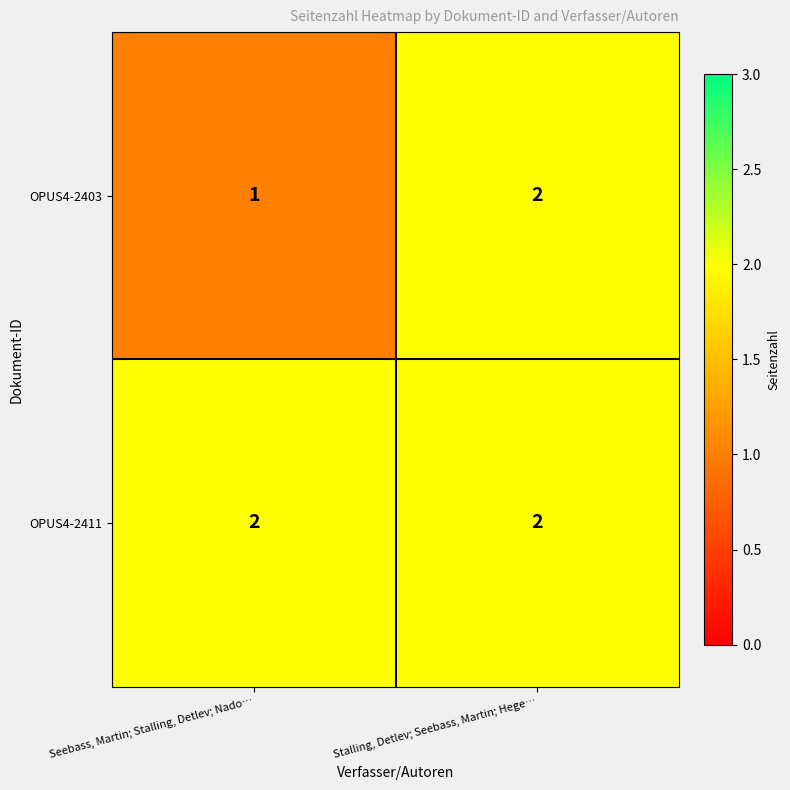

Between Seebass, Martin; Stalling, Detlev; Nado… and Stalling, Detlev; Seebass, Martin; Hege…, which series saw the biggest shift?

OPUS4-2403